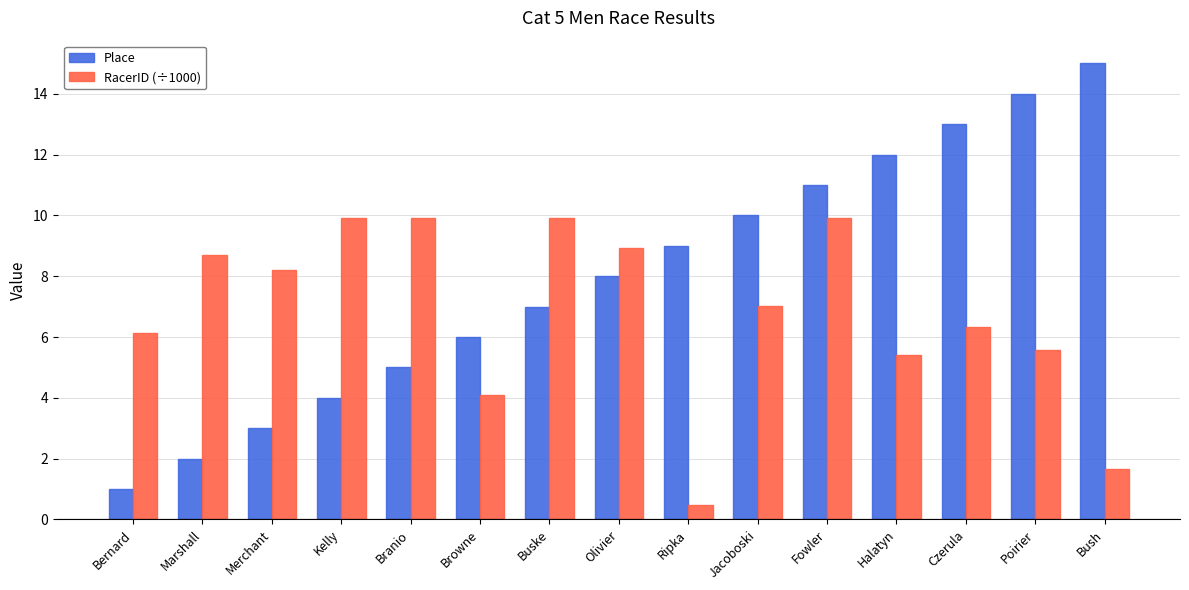

At which label does RacerID (÷1000) first exceed 7?

Marshall